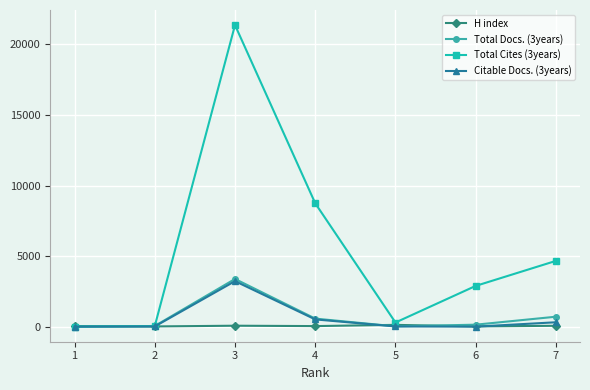

What is the average value of the Citable Docs. (3years) series?

582